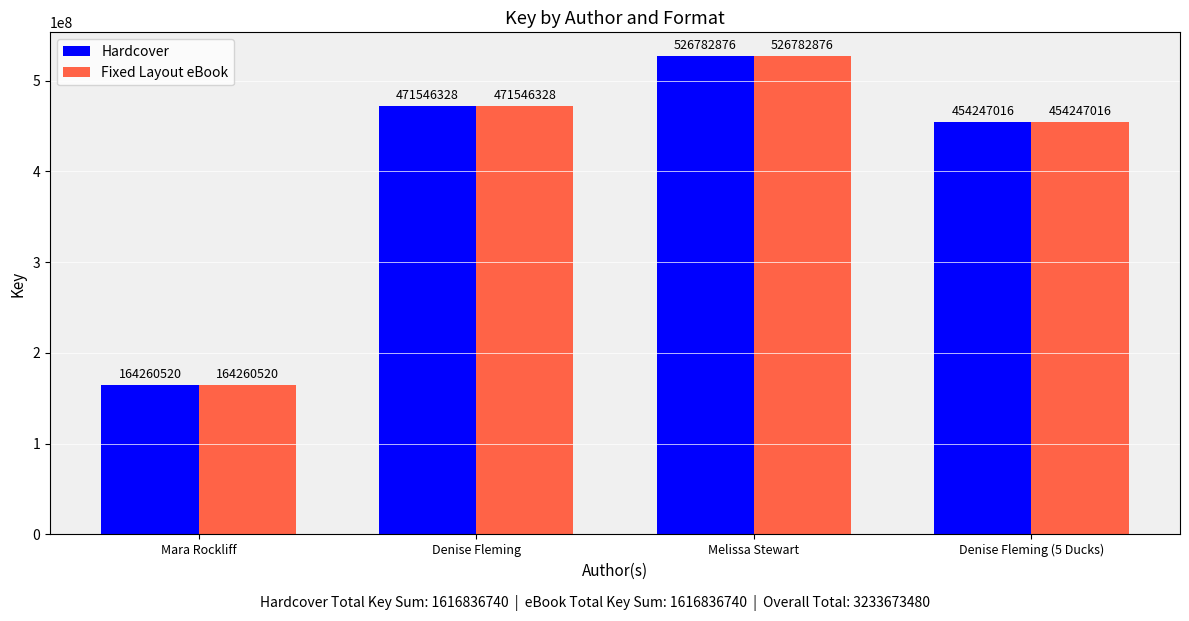

Reading left to right, list all the values displayed in this chart.

Hardcover: 164260520	471546328	526782876	454247016
Fixed Layout eBook: 164260520	471546328	526782876	454247016